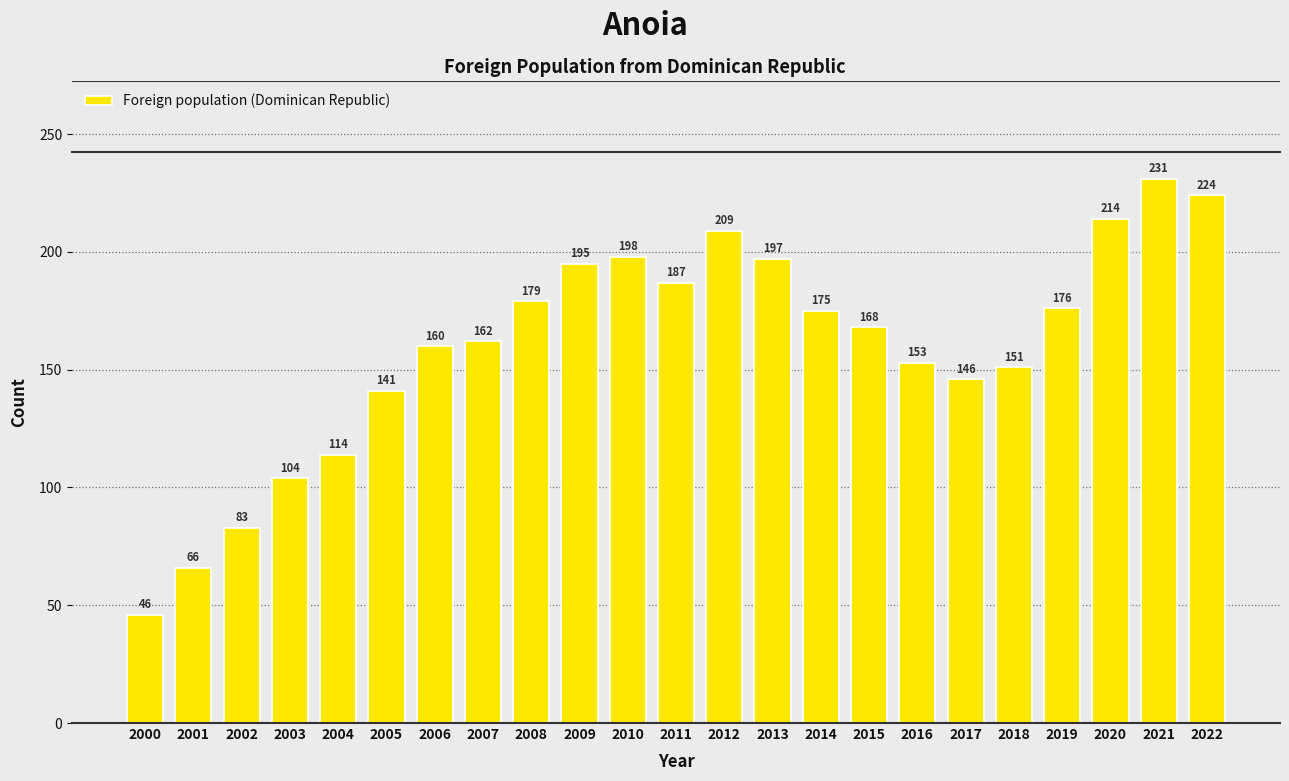

Rank the categories by value from highest to lowest.

2021, 2022, 2020, 2012, 2010, 2013, 2009, 2011, 2008, 2019, 2014, 2015, 2007, 2006, 2016, 2018, 2017, 2005, 2004, 2003, 2002, 2001, 2000